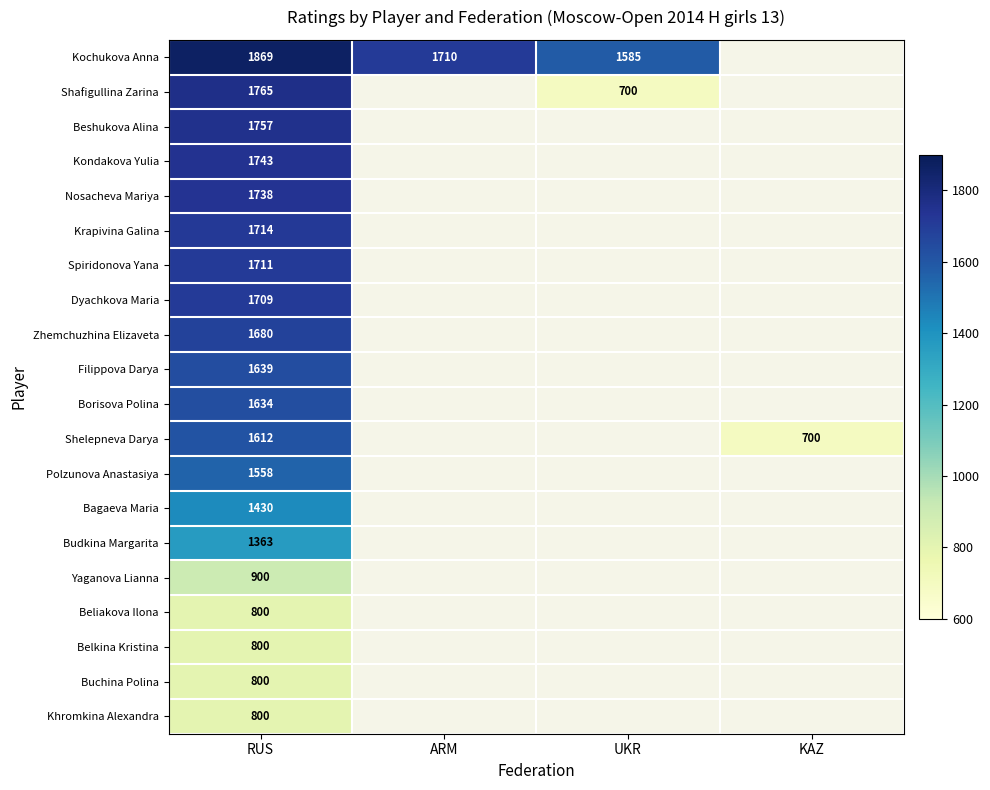

The value of Kondakova Yulia at RUS is 1164. True or false?

False